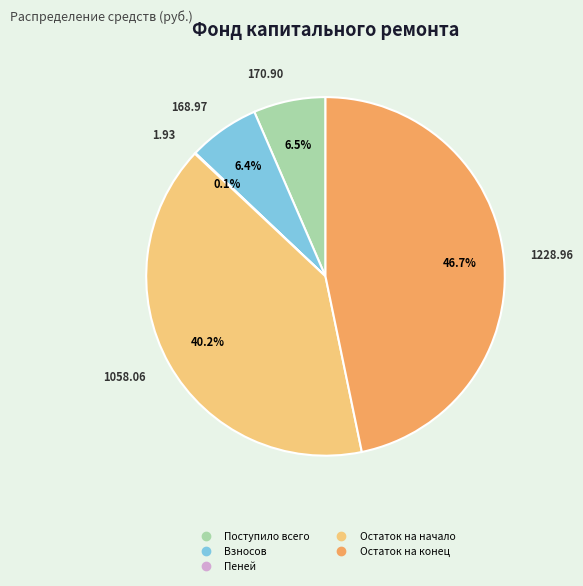

Is there any slice that represents more than half of the pie?

No